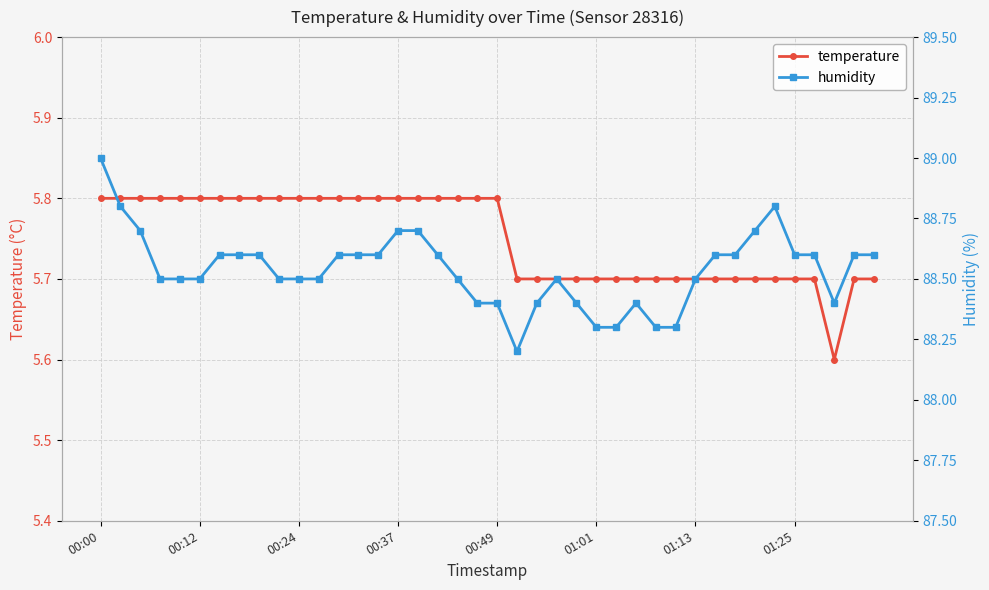

How many categories are shown in the chart?

40